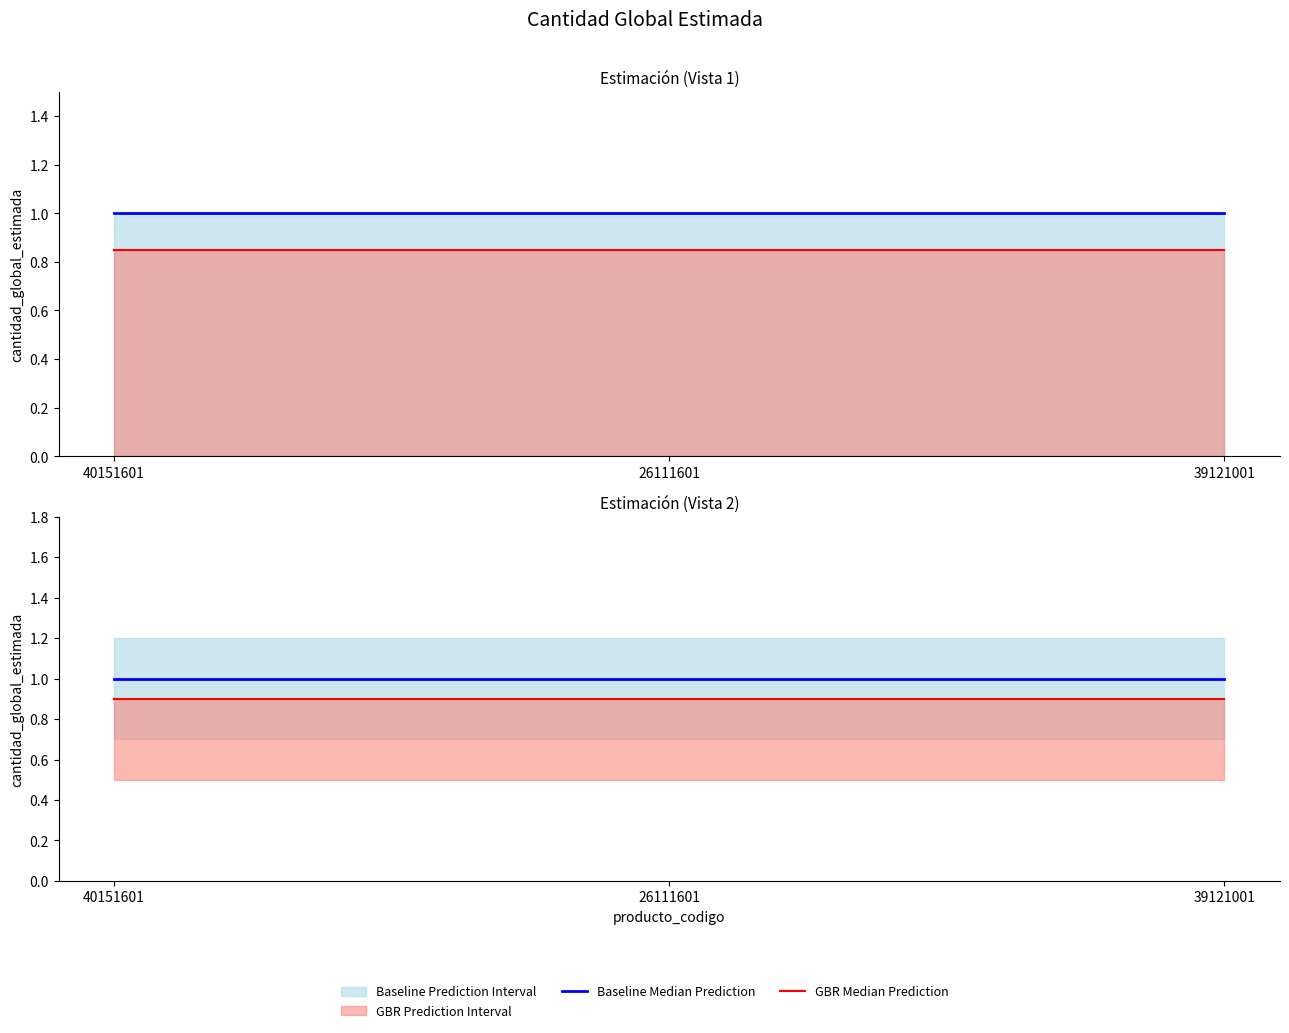

Reading left to right, transcribe all the data shown in this chart.

Baseline Median Prediction: 40151601=1.0	26111601=1.0	39121001=1.0
GBR Median Prediction: 40151601=0.9	26111601=0.9	39121001=0.9